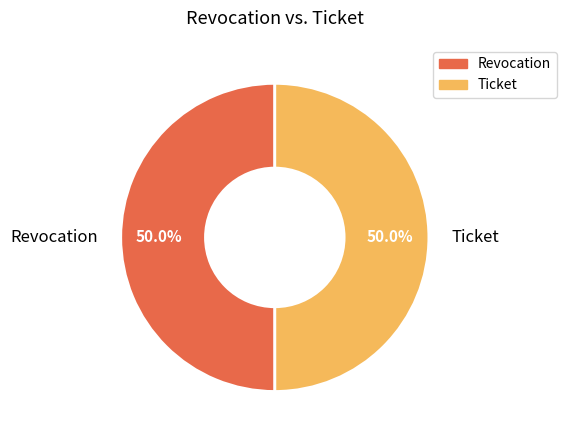

To the nearest percent, what is the average slice percentage?

50%